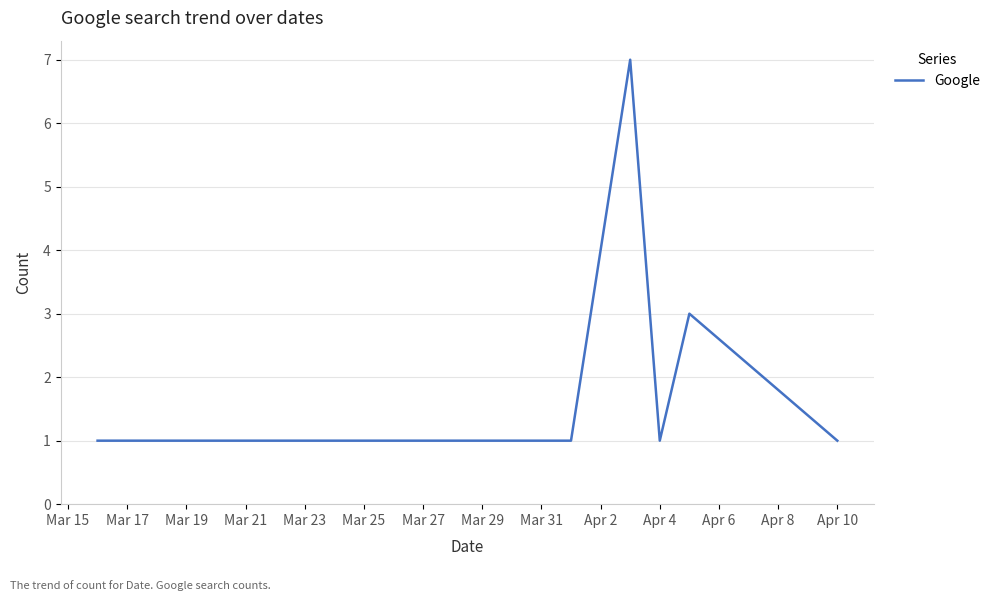

What is the difference between the maximum and second lowest values?

6